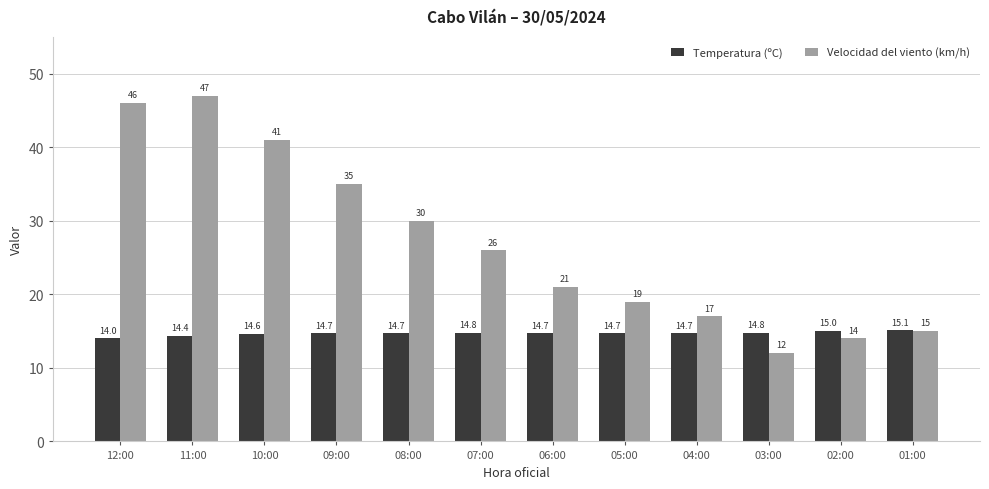

What is the total value across all series at 10:00?

55.6